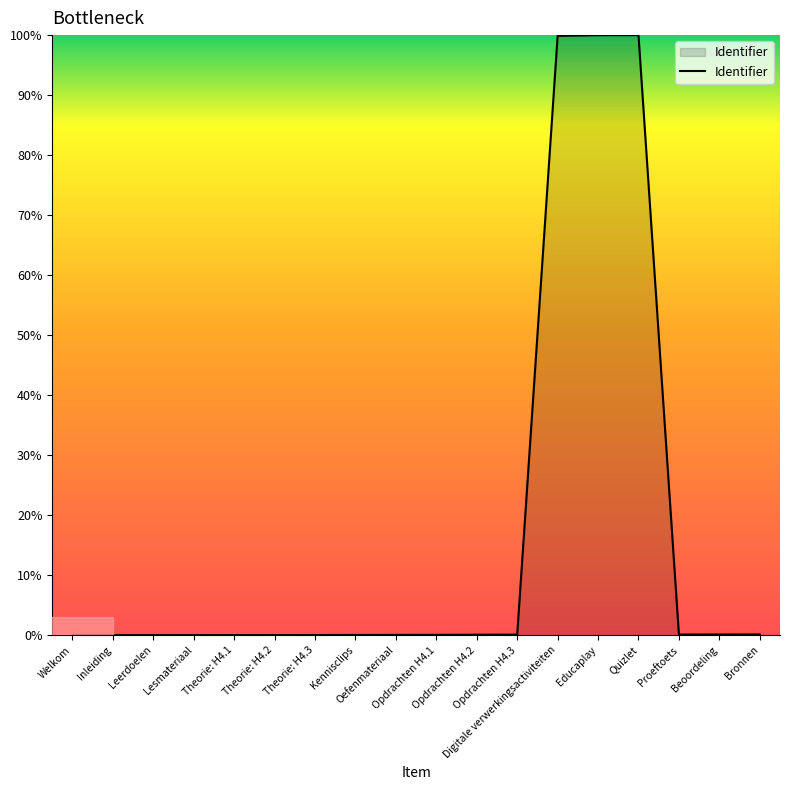

What is the maximum value shown in the chart?

100.0